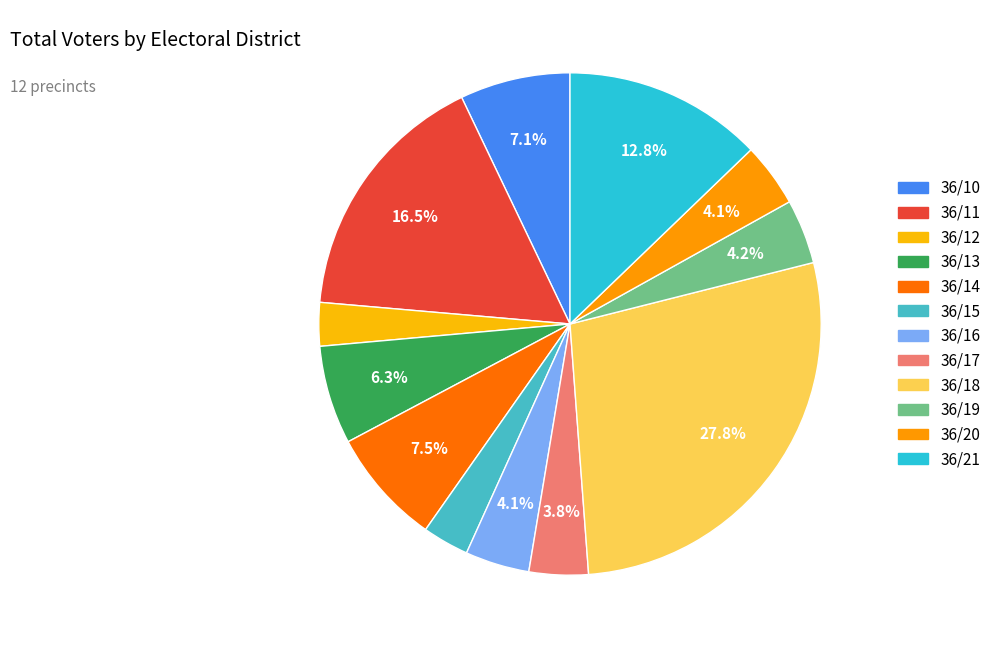

What percentage is the 36/17 slice, to the nearest percent?

4%